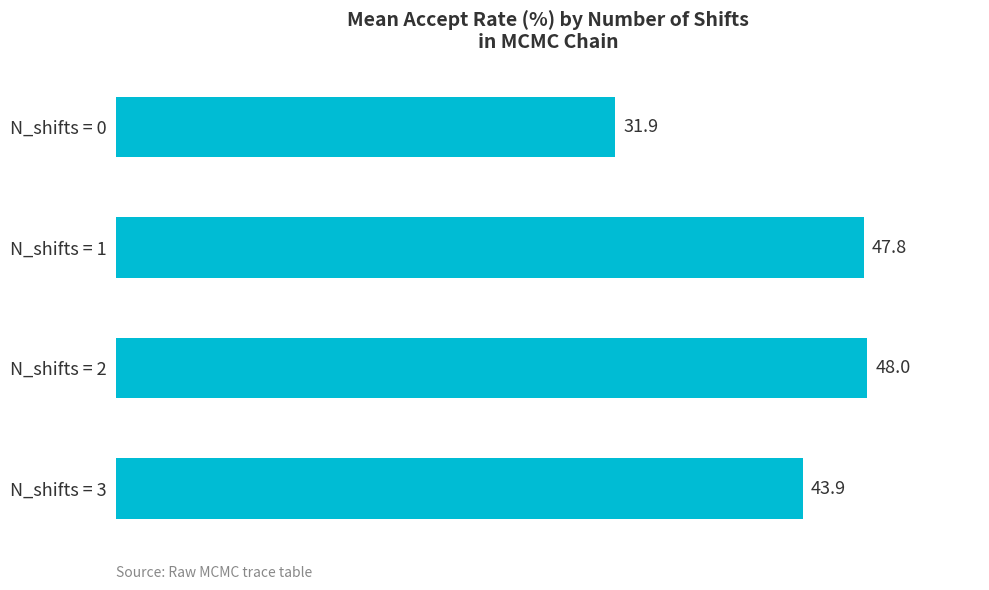

What is the difference between the values at N_shifts = 3 and N_shifts = 0?

12.0